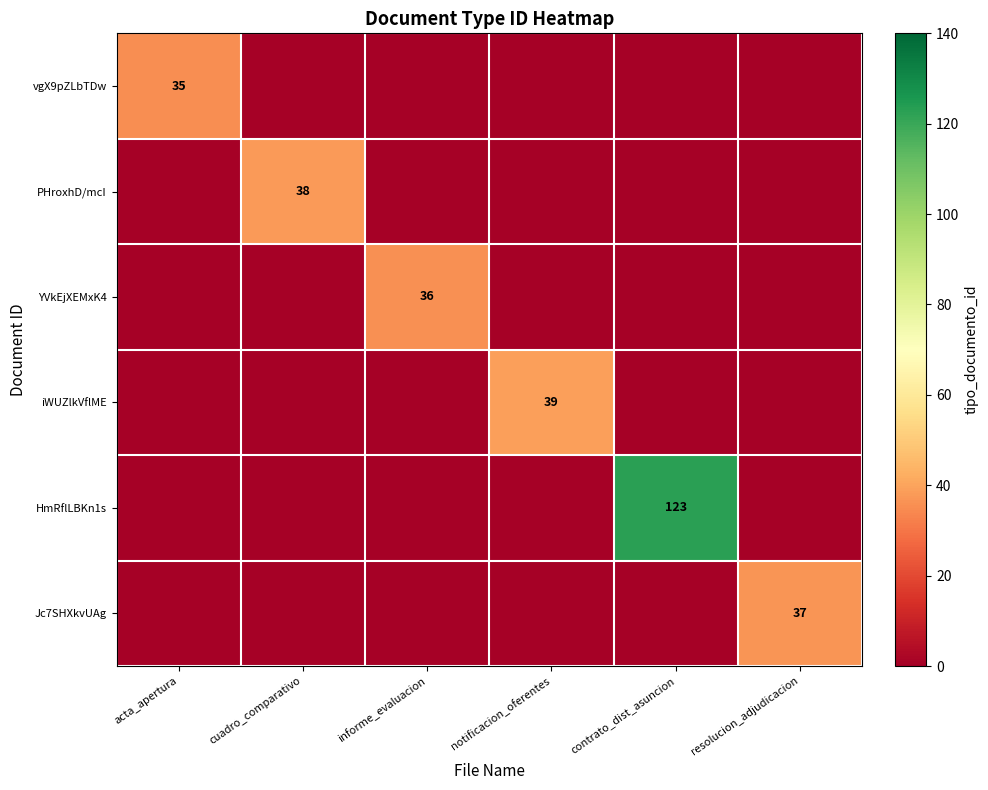

True or false: YVkEjXEMxK4 has a value of 36 at informe_evaluacion.

True